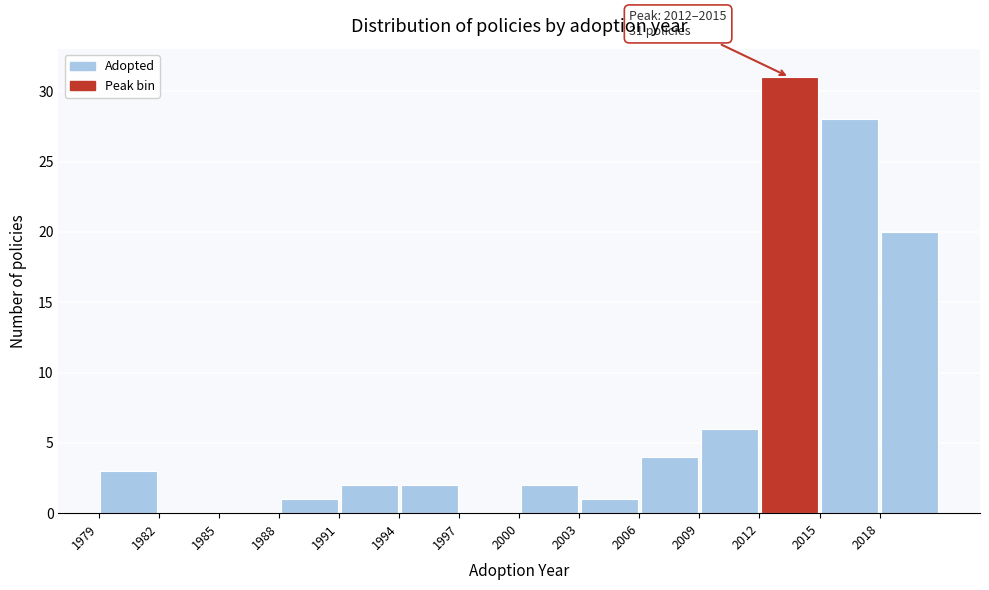

Which range on the x-axis has the tallest bar?

2012 to 2015